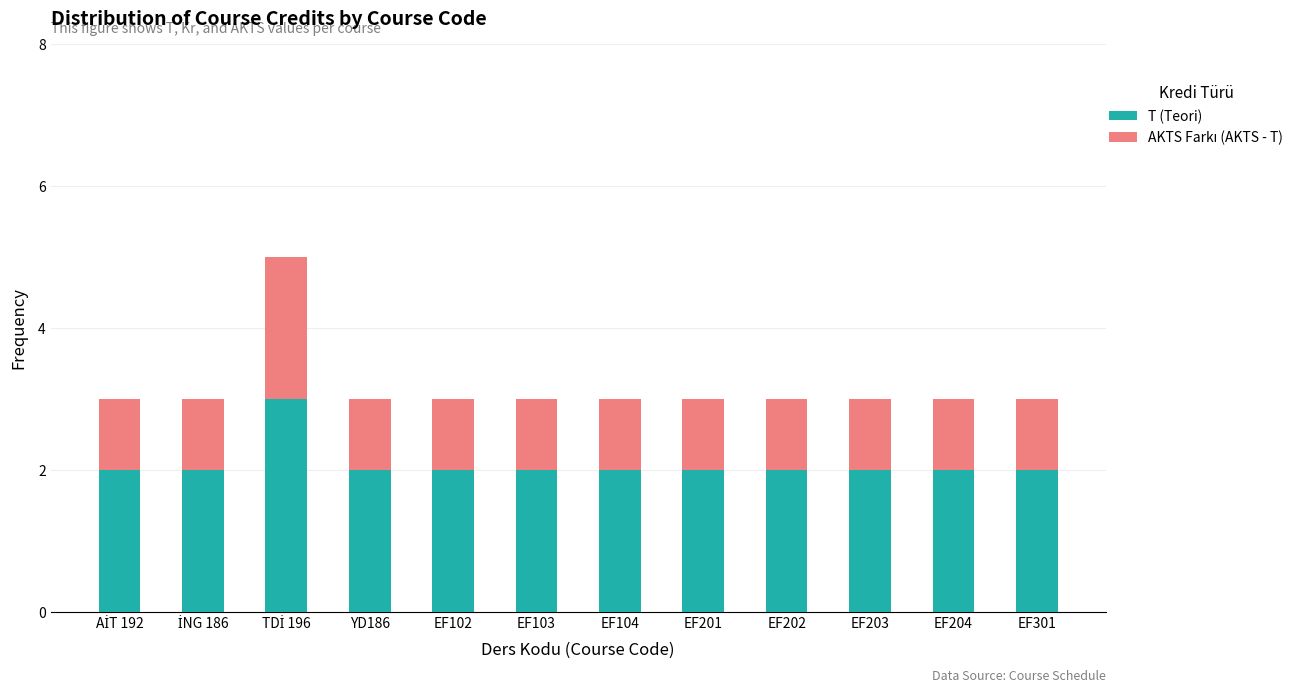

What is the highest value of the T (Teori) series?

3